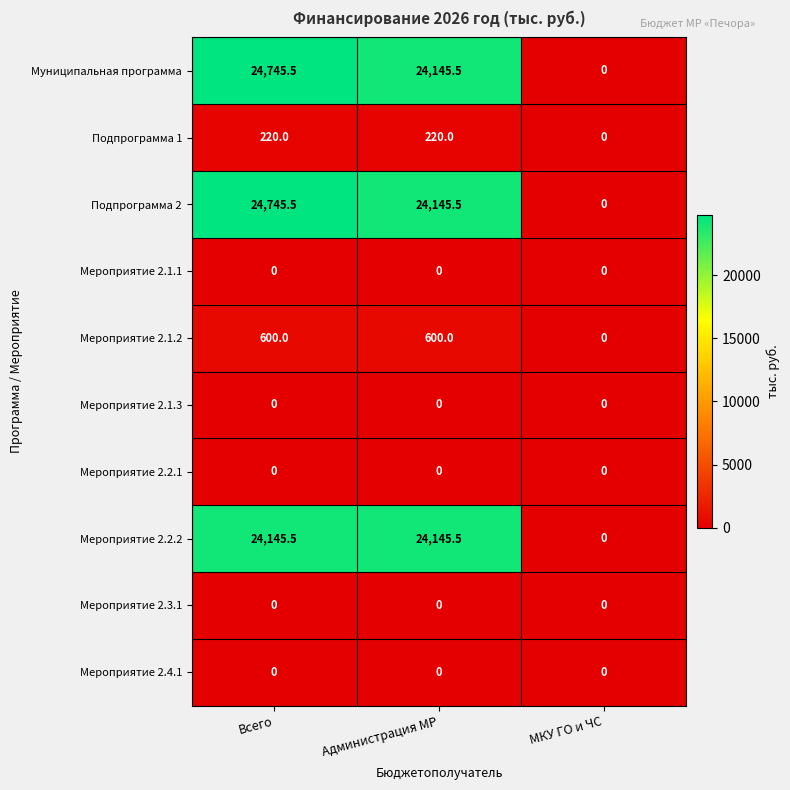

At which category is the sum across all series the highest?

Всего